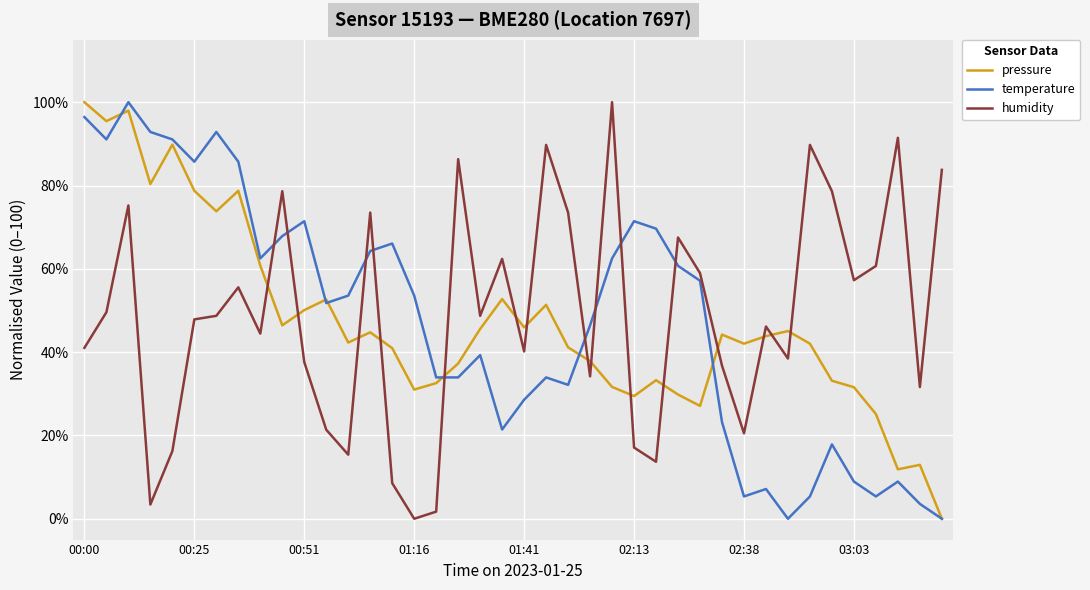

What is the maximum value for humidity?

100.0